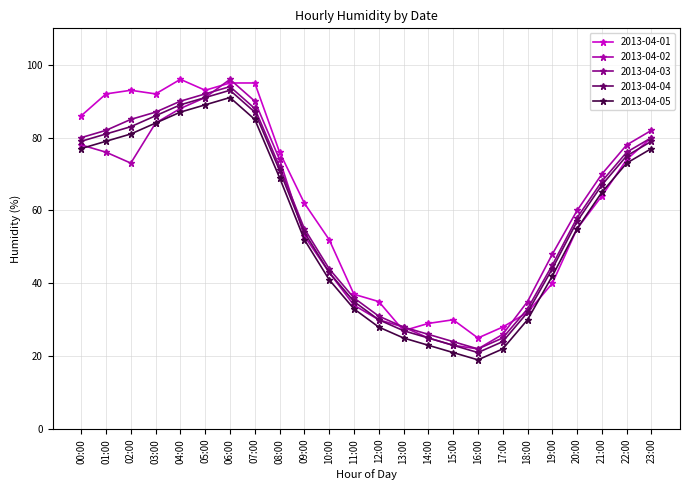

Reading left to right, transcribe all the data shown in this chart.

2013-04-01: 00:00=86	01:00=92	02:00=93	03:00=92	04:00=96	05:00=93	06:00=95	07:00=95	08:00=76	09:00=62	10:00=52	11:00=37	12:00=35	13:00=27	14:00=29	15:00=30	16:00=25	17:00=28	18:00=32	19:00=40	20:00=55	21:00=64	22:00=74	23:00=80
2013-04-02: 00:00=78	01:00=76	02:00=73	03:00=84	04:00=88	05:00=91	06:00=96	07:00=90	08:00=74	09:00=53	10:00=43	11:00=34	12:00=30	13:00=28	14:00=25	15:00=23	16:00=22	17:00=26	18:00=35	19:00=48	20:00=60	21:00=70	22:00=78	23:00=82
2013-04-03: 00:00=80	01:00=82	02:00=85	03:00=87	04:00=90	05:00=92	06:00=94	07:00=88	08:00=72	09:00=55	10:00=44	11:00=36	12:00=31	13:00=28	14:00=26	15:00=24	16:00=22	17:00=25	18:00=33	19:00=45	20:00=58	21:00=68	22:00=76	23:00=80
2013-04-04: 00:00=79	01:00=81	02:00=83	03:00=86	04:00=89	05:00=91	06:00=93	07:00=87	08:00=71	09:00=54	10:00=43	11:00=35	12:00=30	13:00=27	14:00=25	15:00=23	16:00=21	17:00=24	18:00=32	19:00=44	20:00=57	21:00=67	22:00=75	23:00=79
2013-04-05: 00:00=77	01:00=79	02:00=81	03:00=84	04:00=87	05:00=89	06:00=91	07:00=85	08:00=69	09:00=52	10:00=41	11:00=33	12:00=28	13:00=25	14:00=23	15:00=21	16:00=19	17:00=22	18:00=30	19:00=42	20:00=55	21:00=65	22:00=73	23:00=77